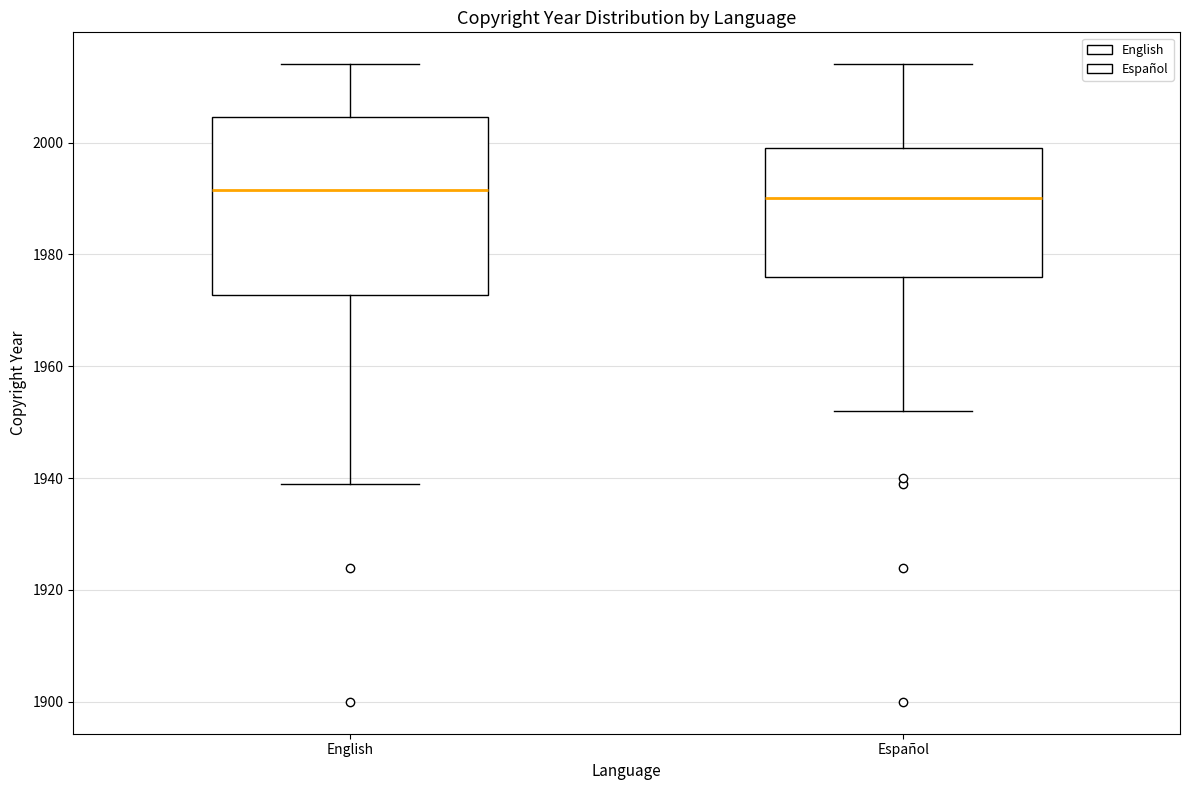

Reading left to right, transcribe this box plot: for each box, give where its median line is, the range the box spans, and where its two whiskers end, as read against the y-axis. The values are not printed on the chart, so give them approximately, as read against the axis.

English: median 1992, box 1972 to 2004, whiskers 1940 to 2014
Español: median 1990, box 1976 to 2000, whiskers 1952 to 2014